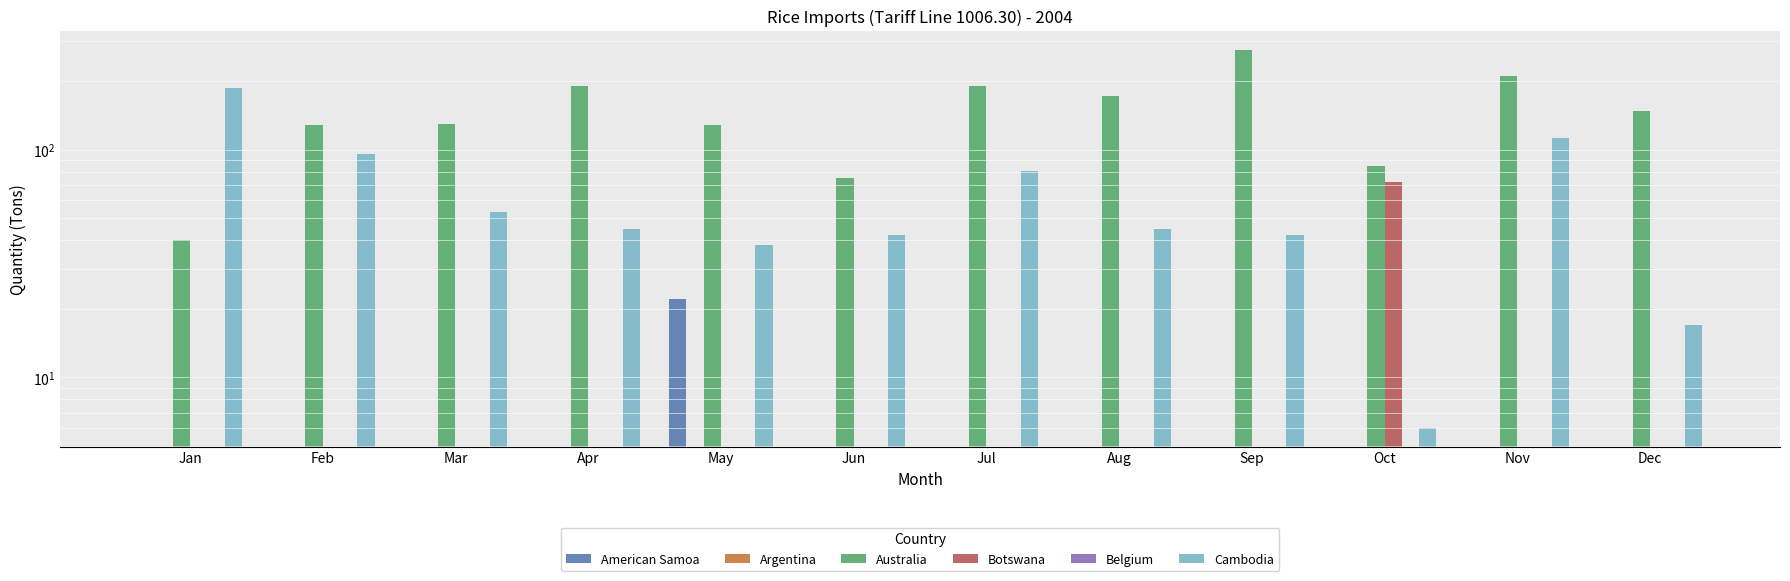

What is the average value of the Cambodia series?

64